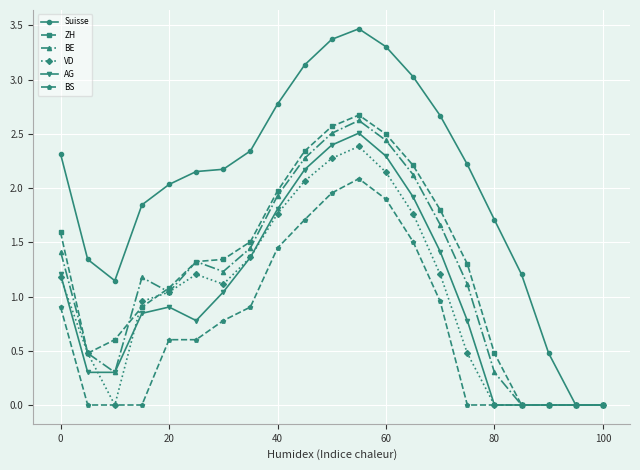

Which series has the largest range (max minus min)?

Suisse